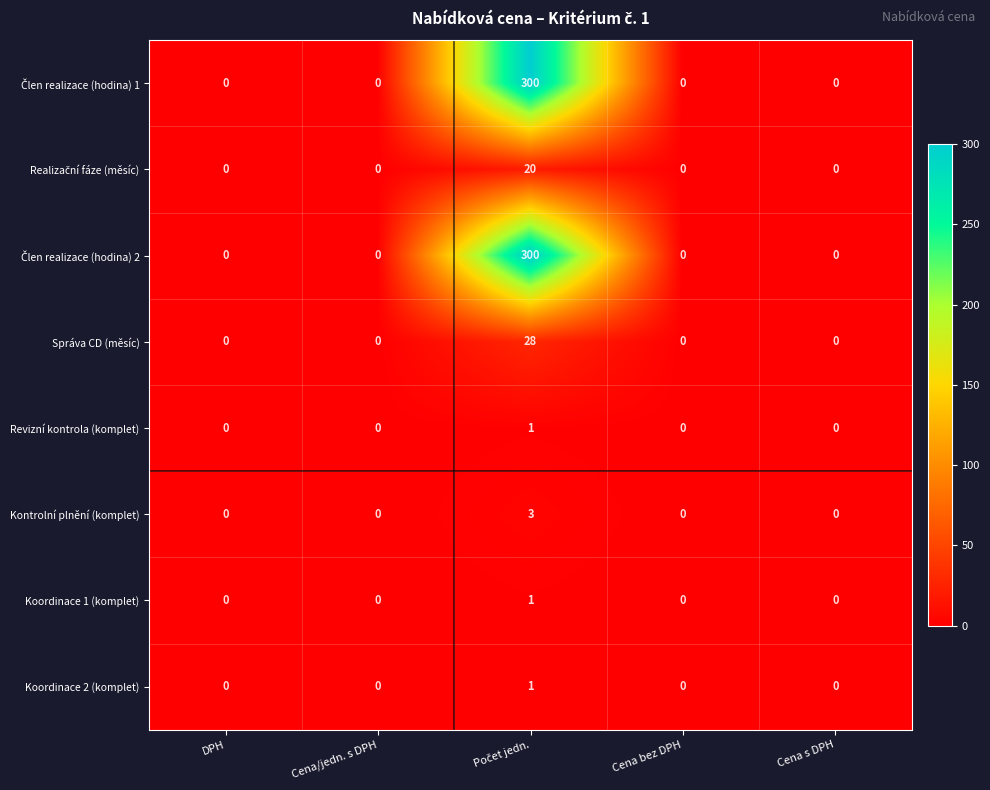

The Koordinace 1 (komplet) series shows -1 at Cena/jedn. s DPH. True or false?

False